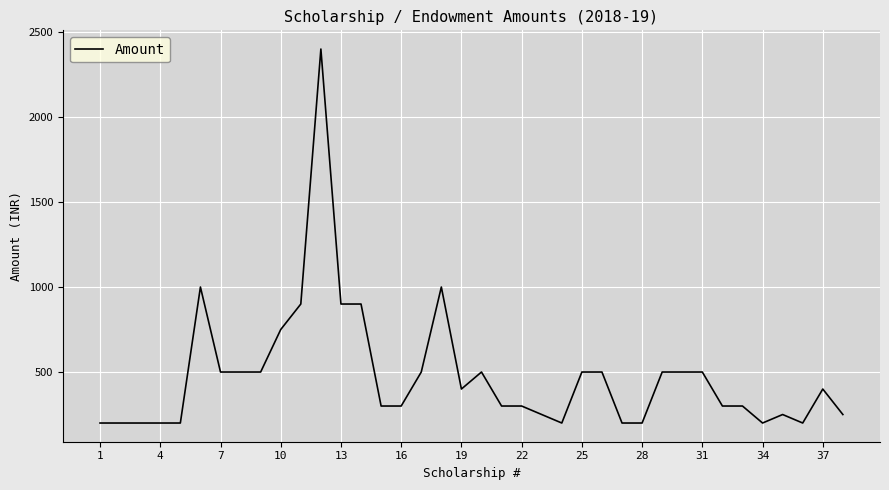

What is the maximum value shown in the chart?

2400